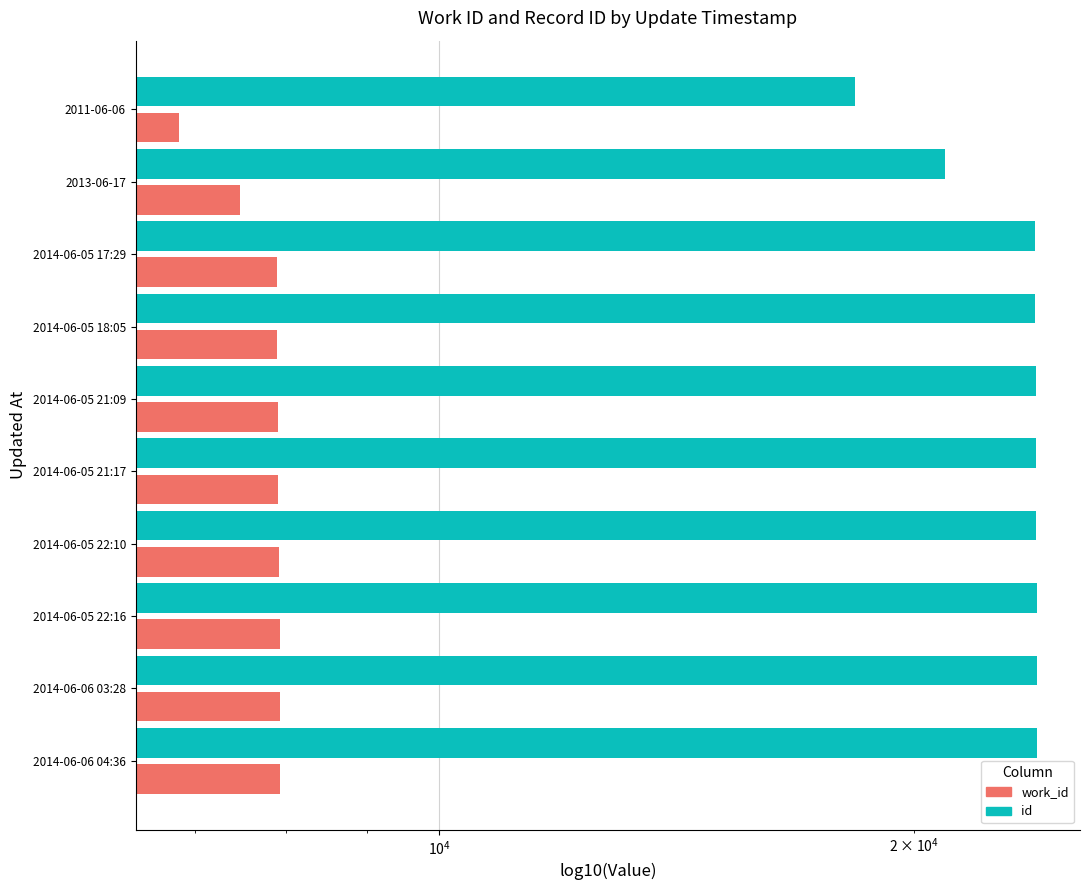

How many bars are there in each group?

2